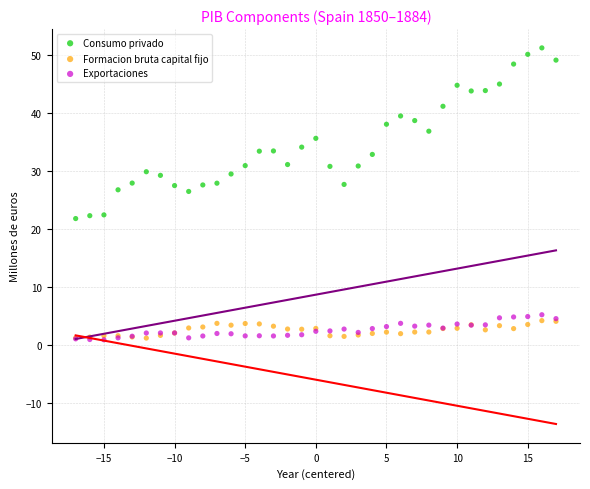

Which series contains the highest Y value?

Consumo privado